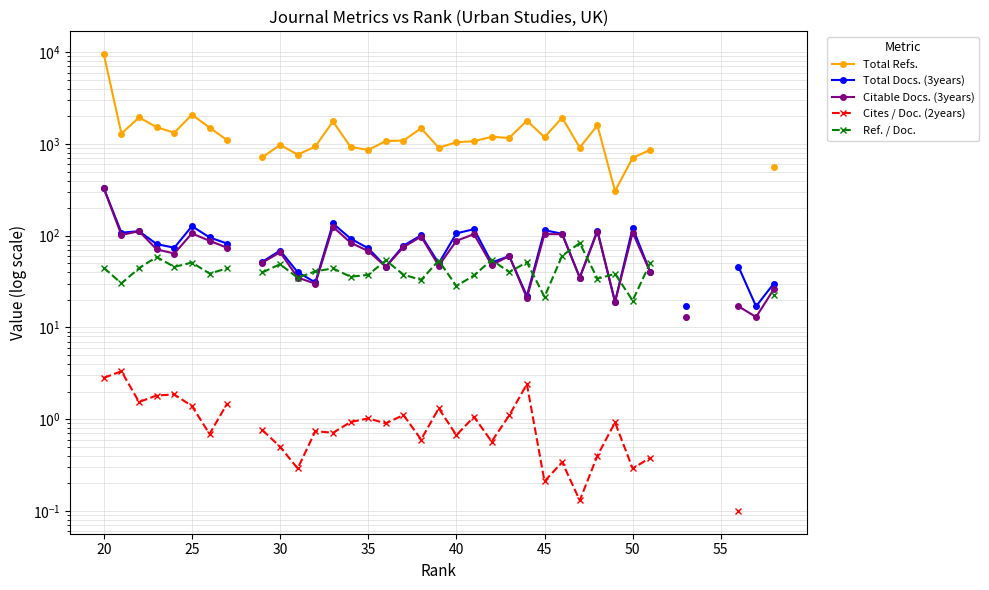

True or false: Cites / Doc. (2years) and Ref. / Doc. intersect in this chart.

False